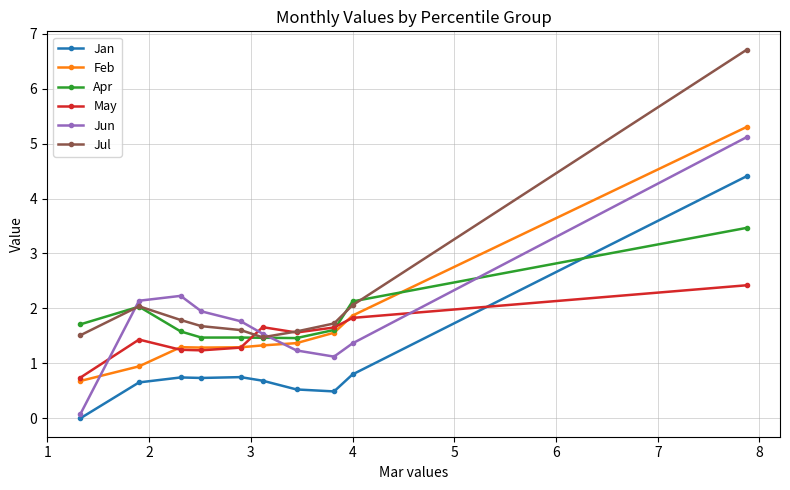

What is the value of the May point at the 3rd from the left?

1.2